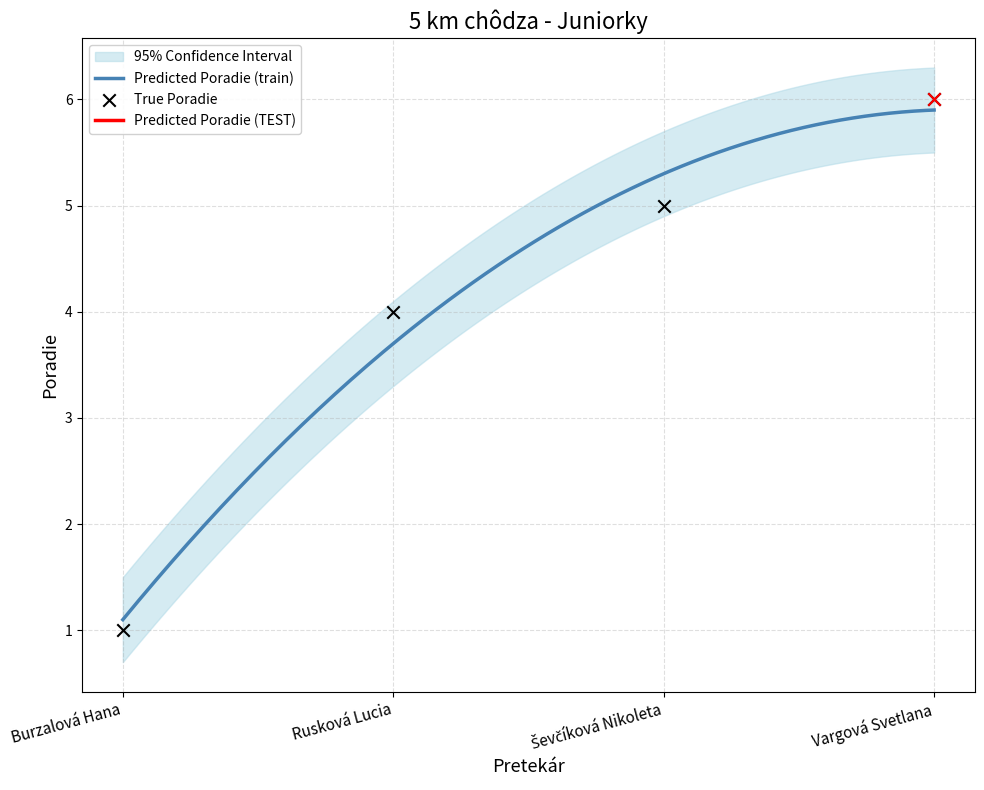

What is the change in value from Burzalová Hana to Ševčíková Nikoleta?

+4